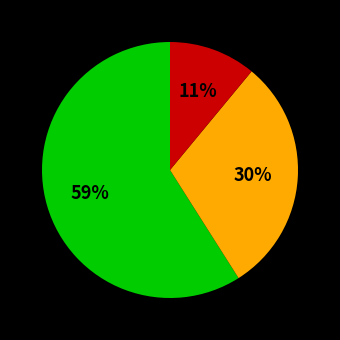

To the nearest percent, what is the average slice percentage?

33%